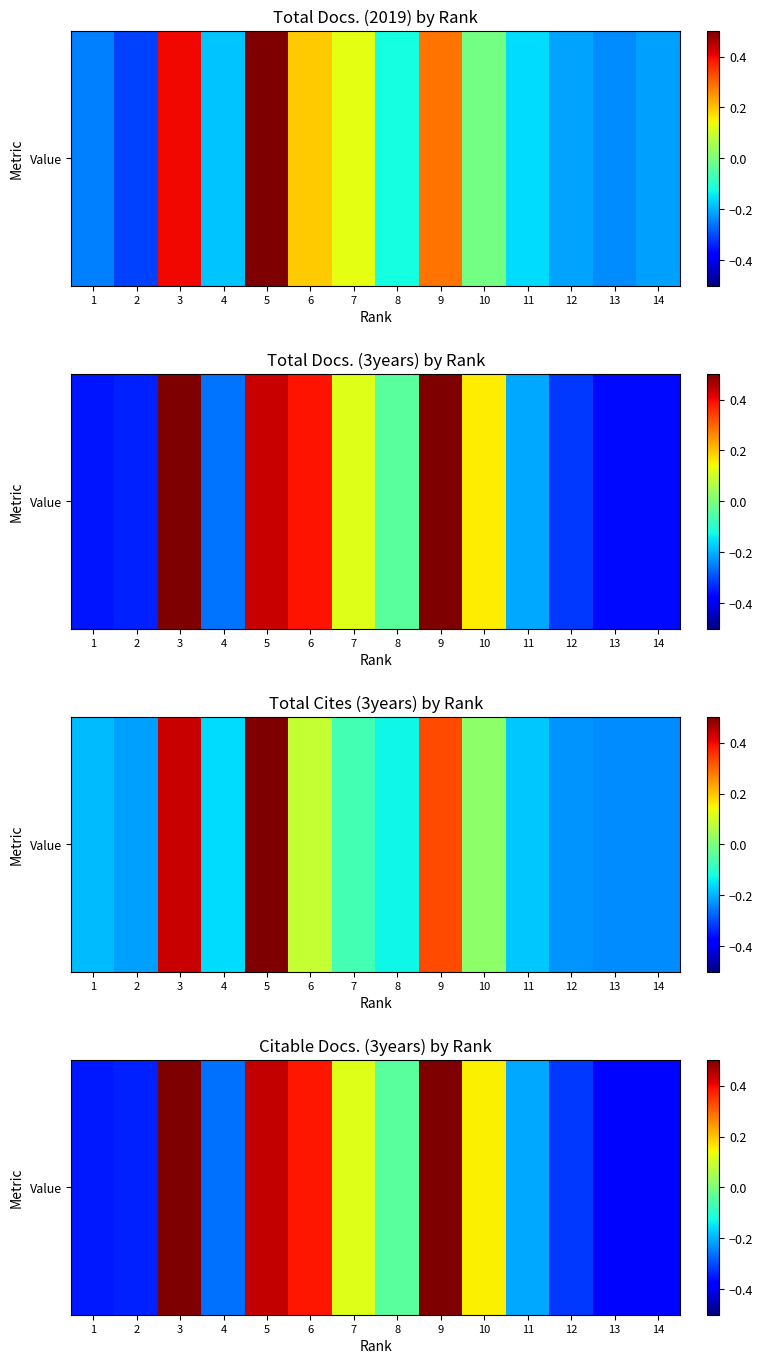

What is the difference between the maximum and minimum values?

0.9